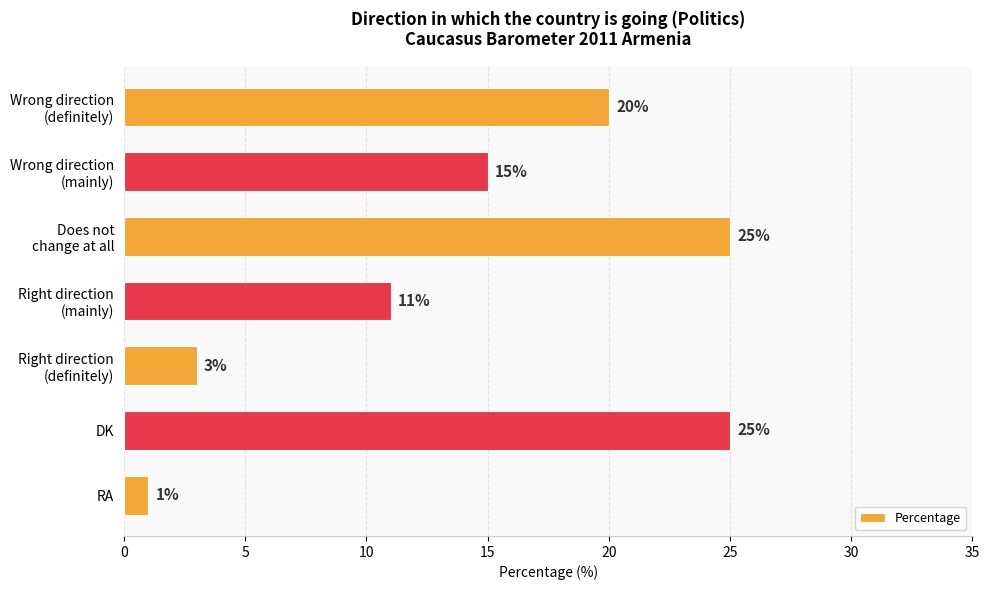

What is the greatest value displayed?

25